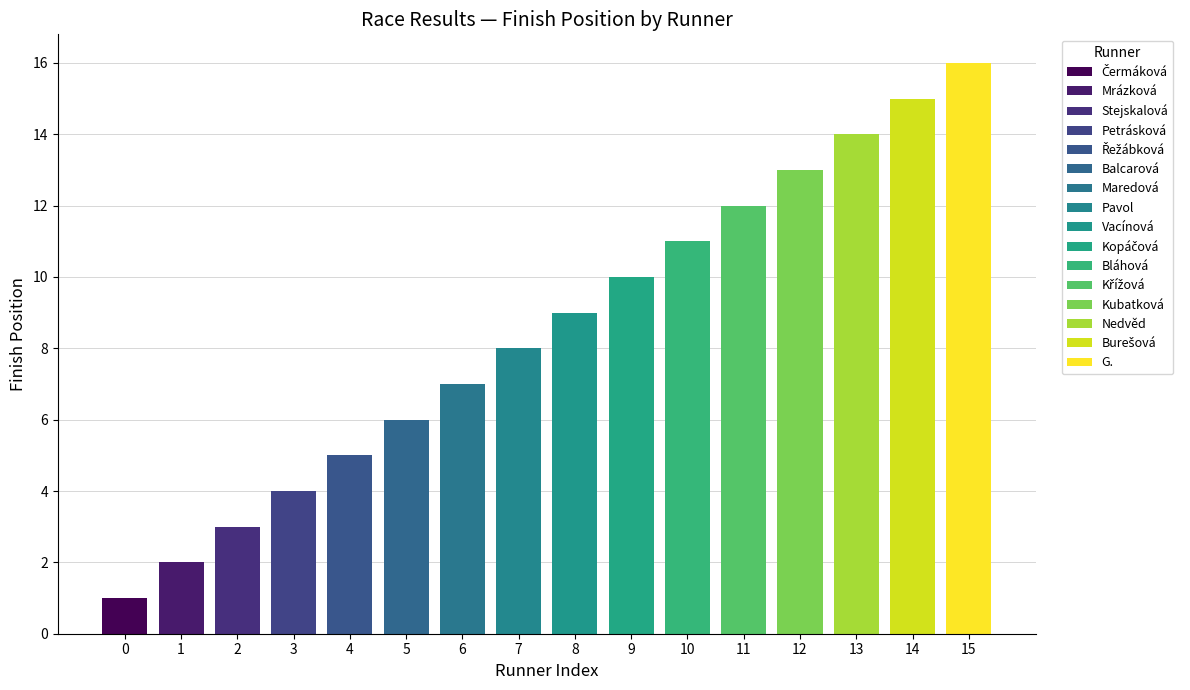

True or false: the data shows 21 at 13.

False